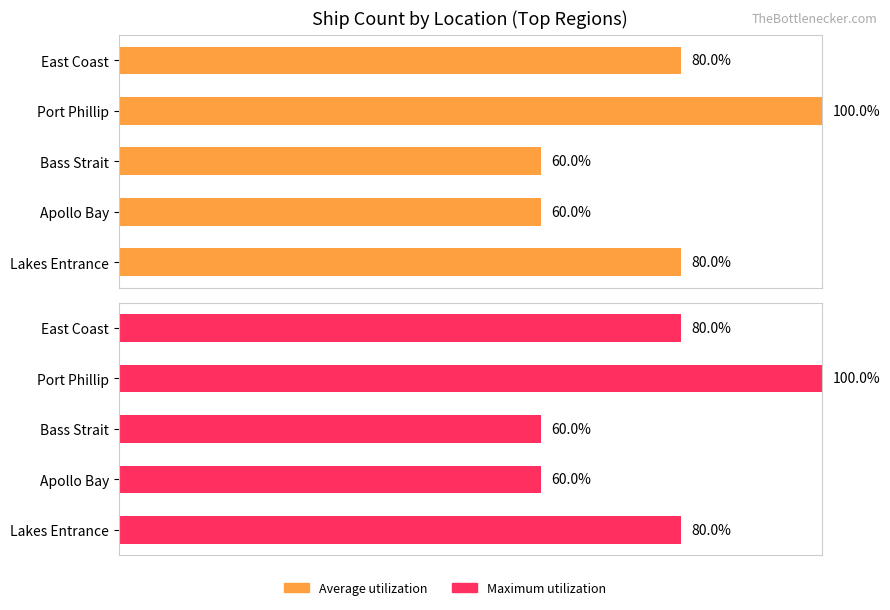

What is the value of the Average utilization bar at the 5th from the left?

80